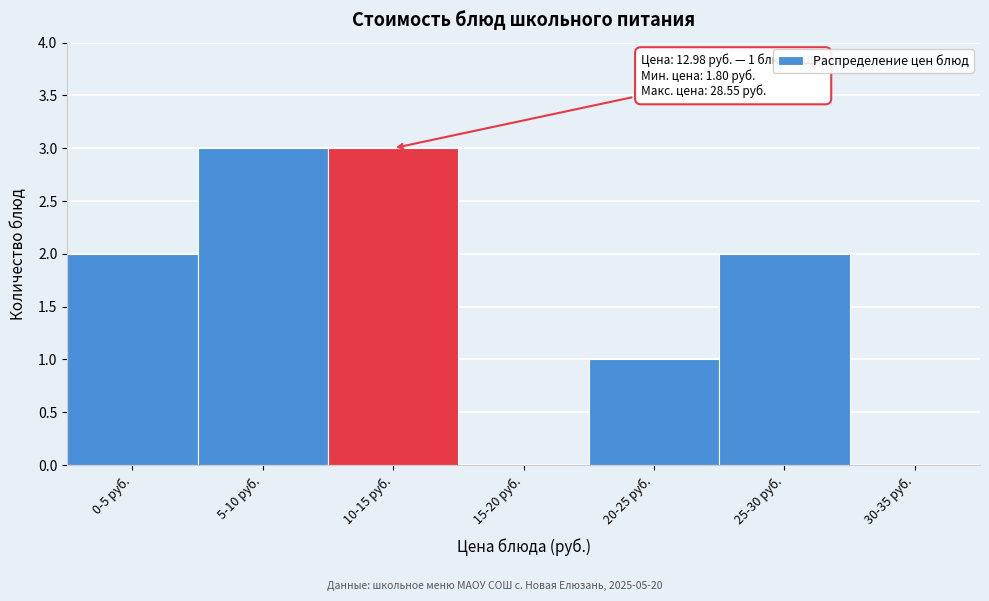

Reading left to right, transcribe all the data shown in this chart.

0-5 руб.=2	5-10 руб.=3	10-15 руб.=3	15-20 руб.=0	20-25 руб.=1	25-30 руб.=2	30-35 руб.=0